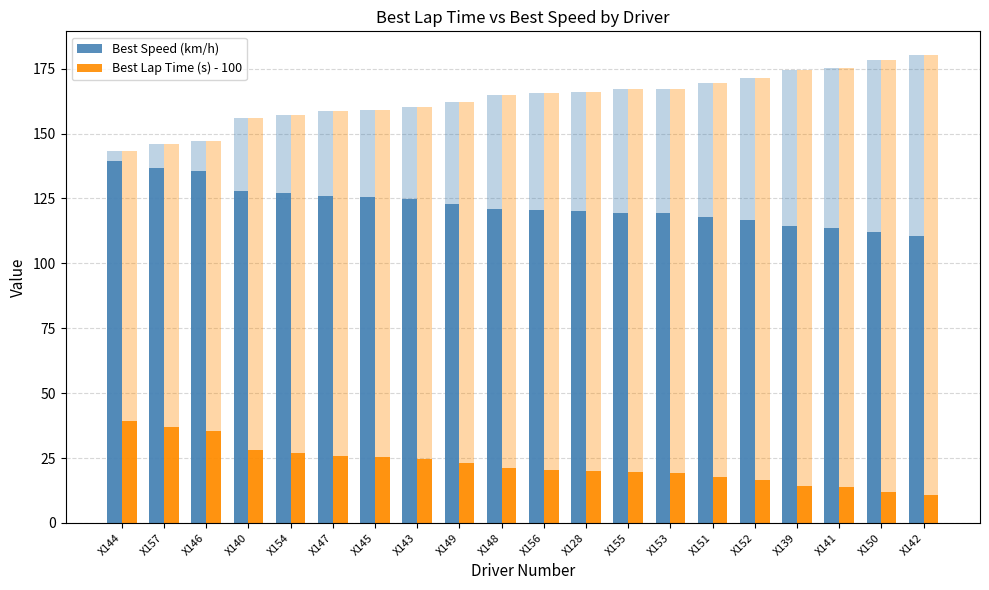

Does the chart contain any negative values?

No